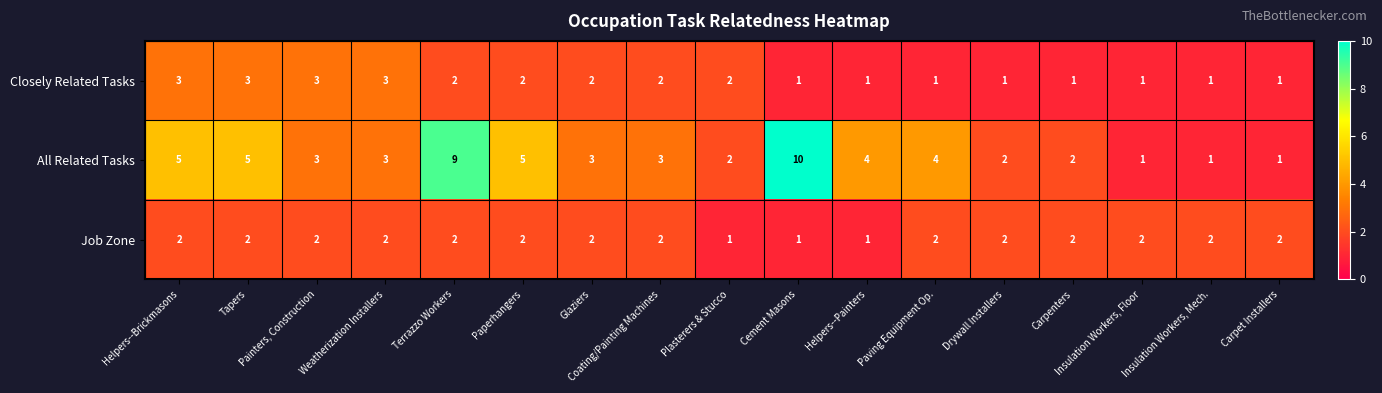

What is the difference between the second highest and minimum values in the All Related Tasks series?

8